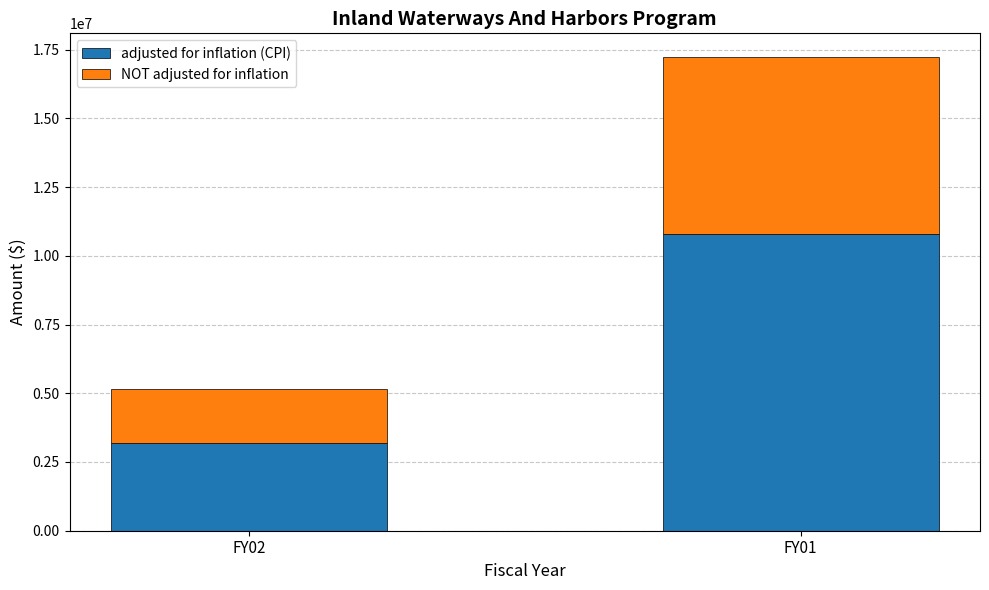

At which category is the sum across all series the highest?

FY01